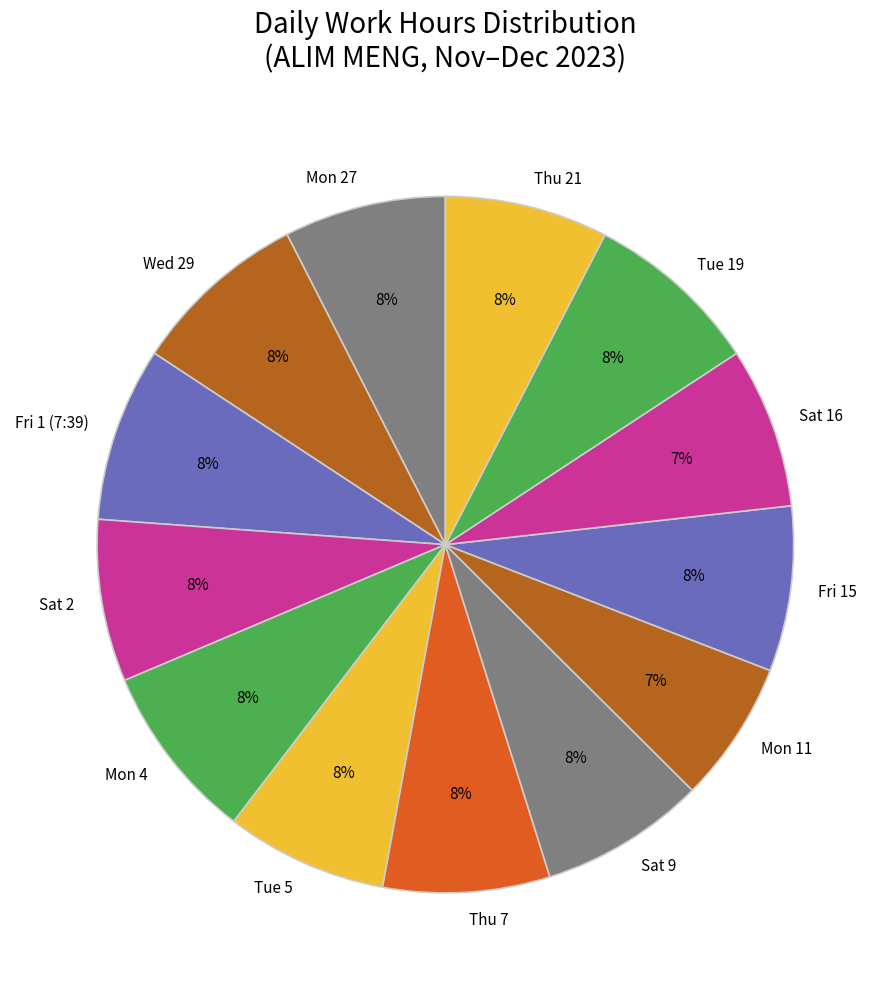

Approximately how many times larger is the value at Tue 19 compared to Sat 16?

1.1